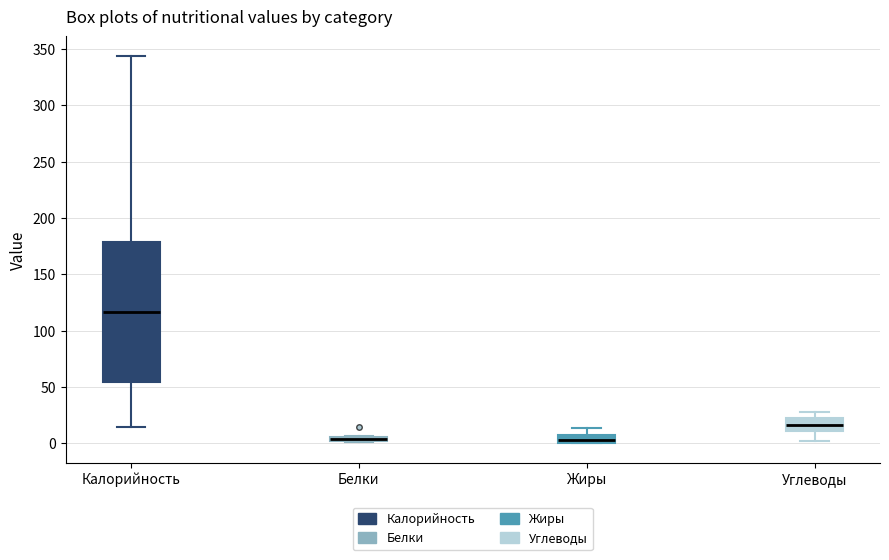

Which box's median line is the highest?

Калорийность